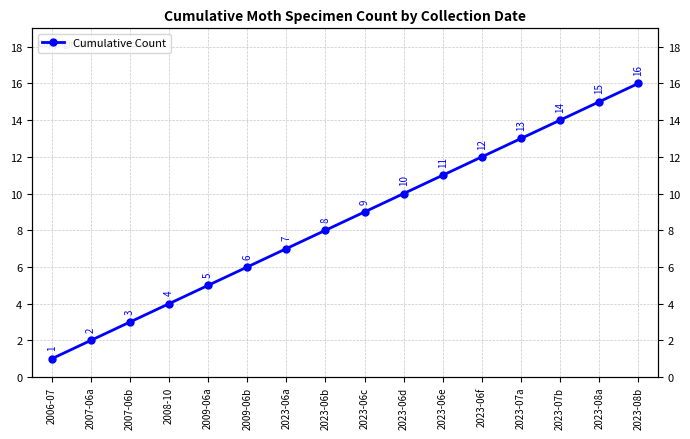

Which category has the highest value across all series?

2023-08b